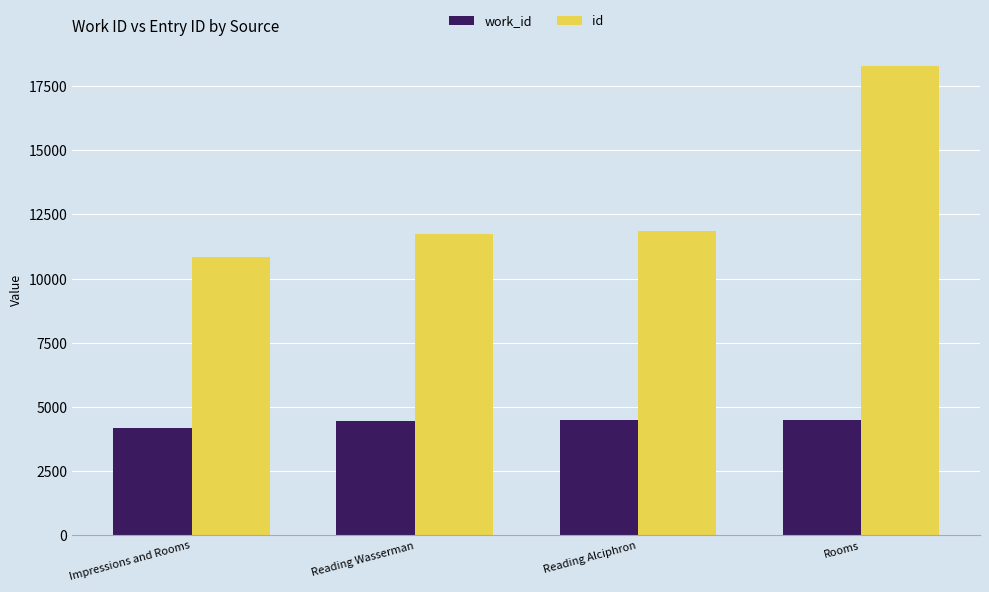

Rank the series by their maximum value, from lowest to highest.

work_id, id